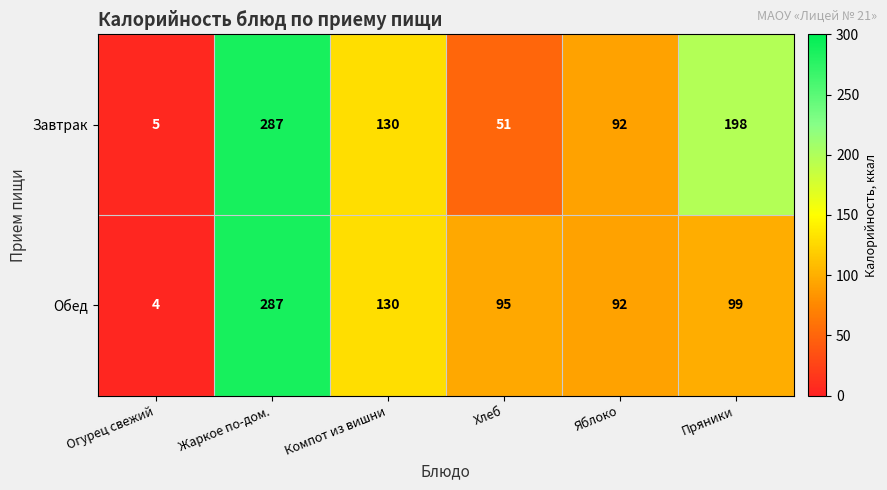

Which series has the largest total across all categories?

Завтрак